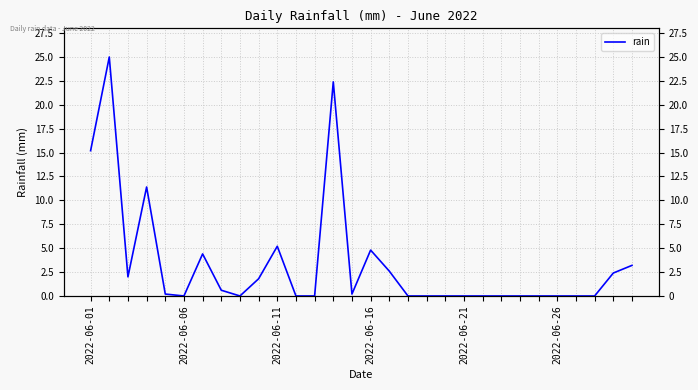

True or false: the data has more than 2 interior local peaks.

True